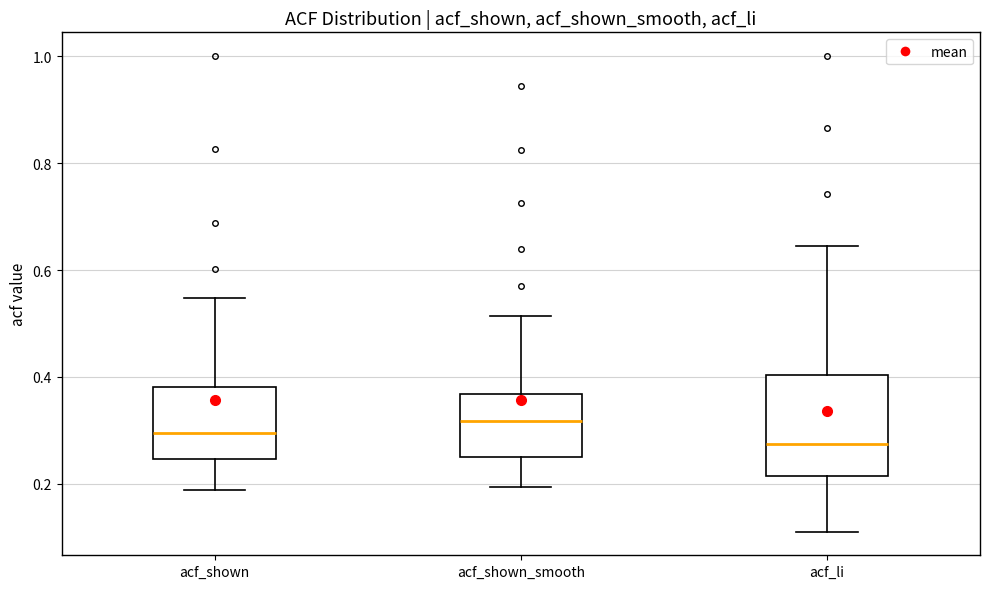

Where does the lower whisker of the box for acf_li end on the y-axis? The values are not printed on the chart, so give them approximately, as read against the axis.

0.12